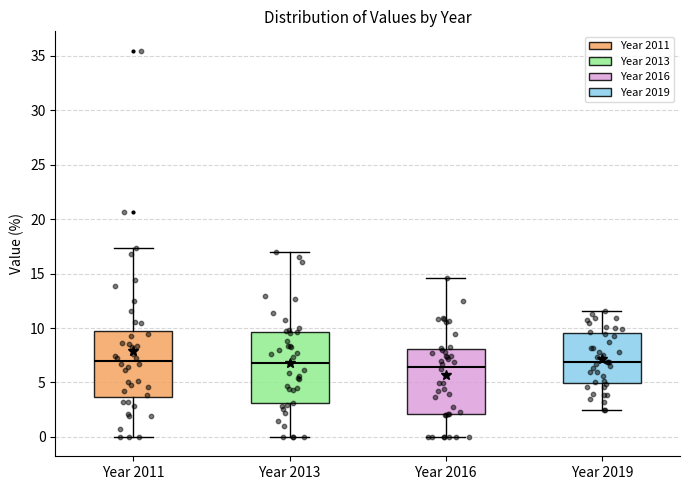

Reading left to right, transcribe this box plot: for each box, give where its median line is, the range the box spans, and where its two whiskers end, as read against the y-axis. The values are not printed on the chart, so give them approximately, as read against the axis.

Year 2011: median 7.0, box 3.5 to 9.5, whiskers 0.0 to 17.5
Year 2013: median 6.5, box 3.0 to 9.5, whiskers 0.0 to 17.0
Year 2016: median 6.5, box 2.0 to 8.0, whiskers 0.0 to 14.5
Year 2019: median 7.0, box 5.0 to 9.5, whiskers 2.5 to 11.5